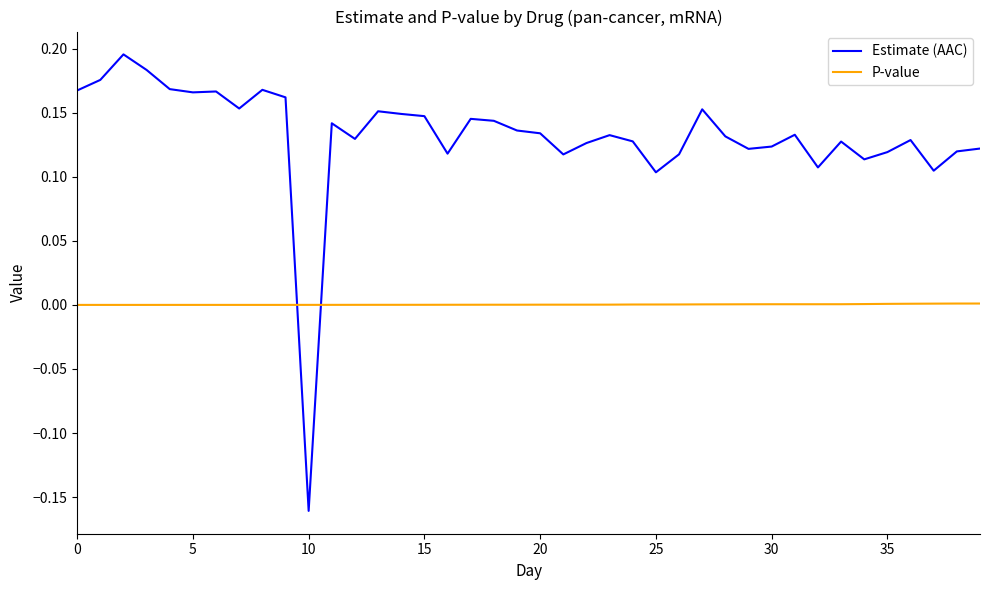

List the series in order of their overall mean, lowest first.

P-value, Estimate (AAC)